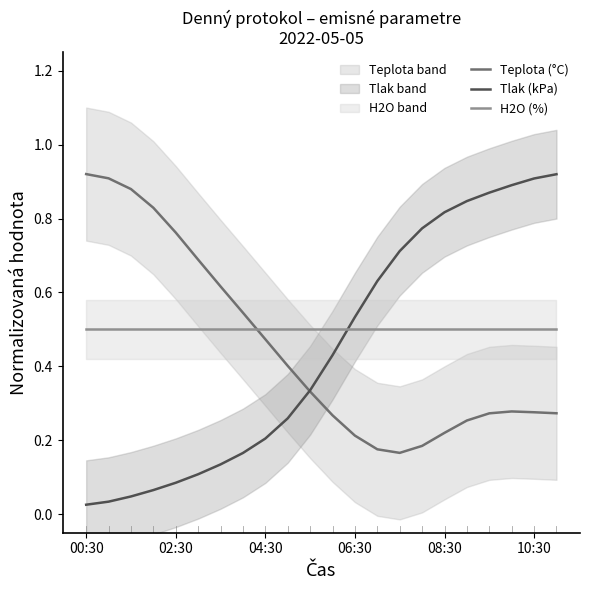

Which label corresponds to the largest value in the chart?

00:30